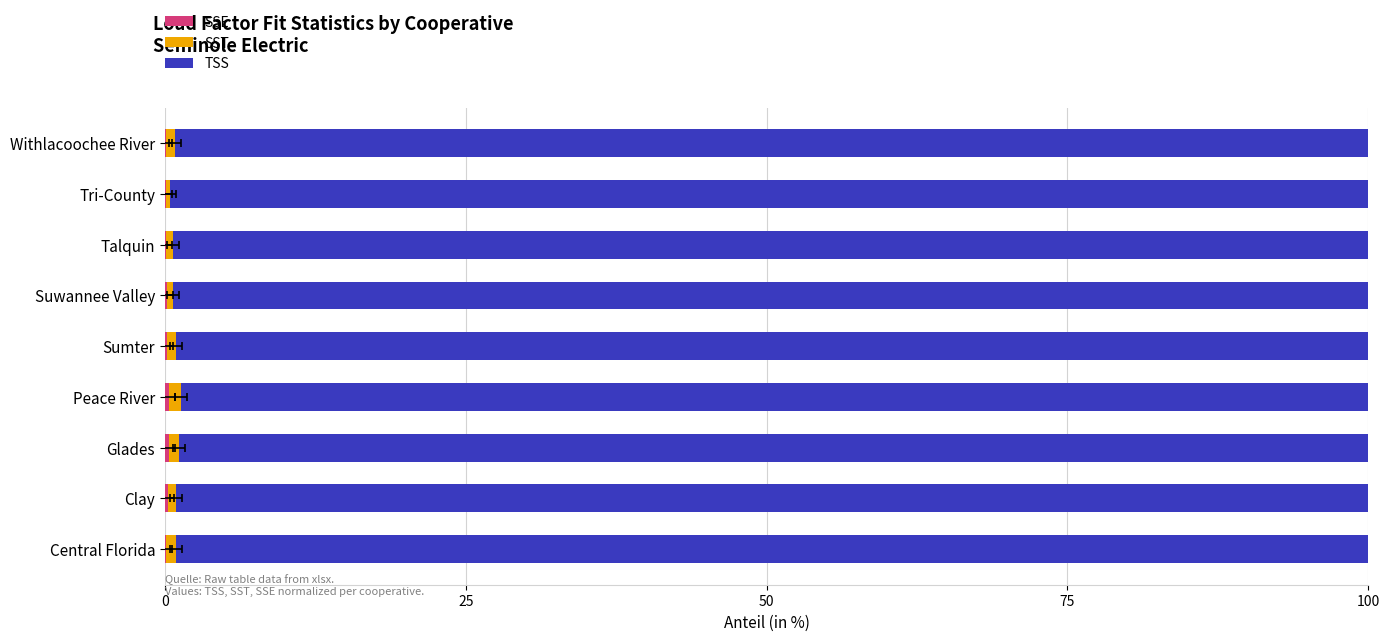

How many bars are there in total?

27